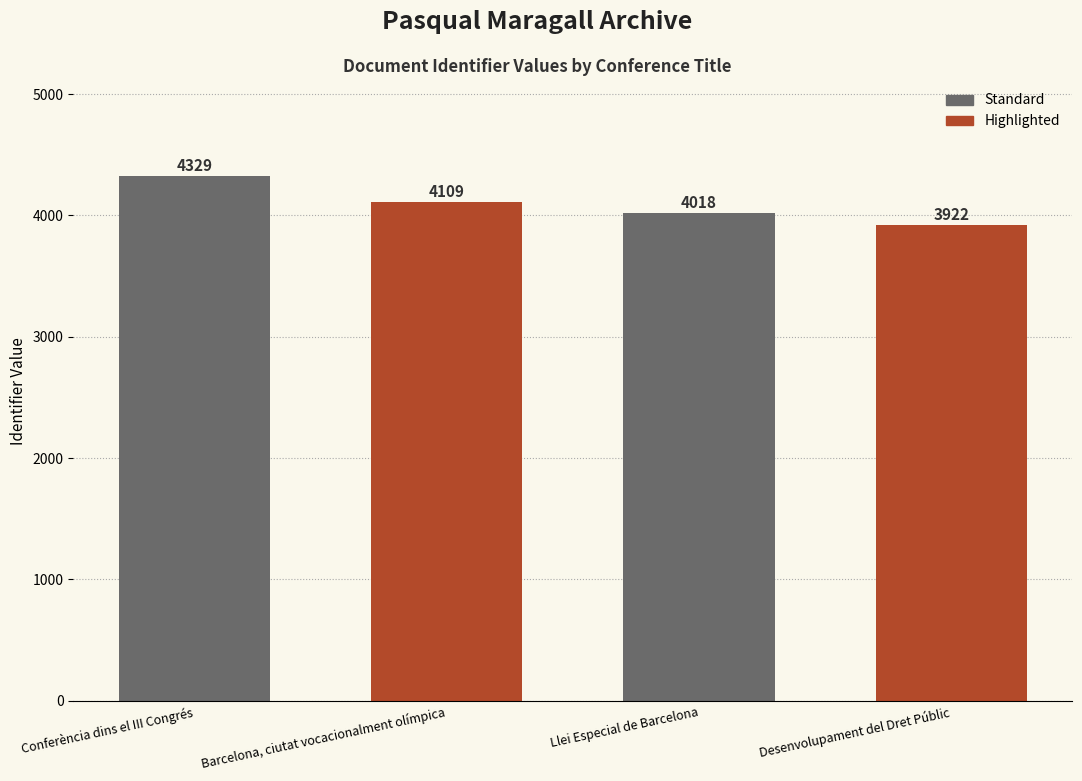

Count the number of data series in this chart.

2